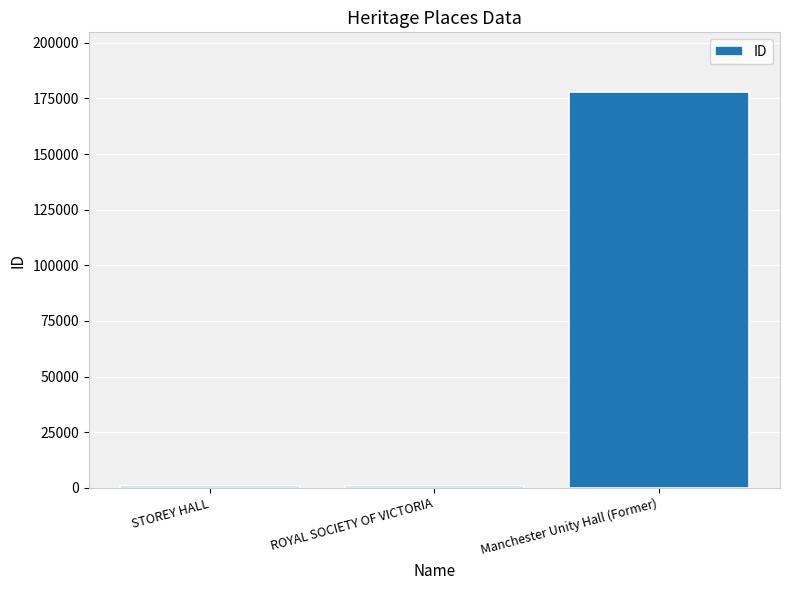

What is the sum of all values?

179670